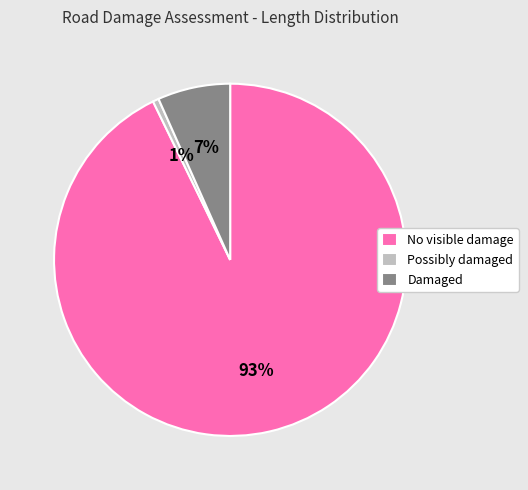

Which slice is the smallest?

Possibly damaged